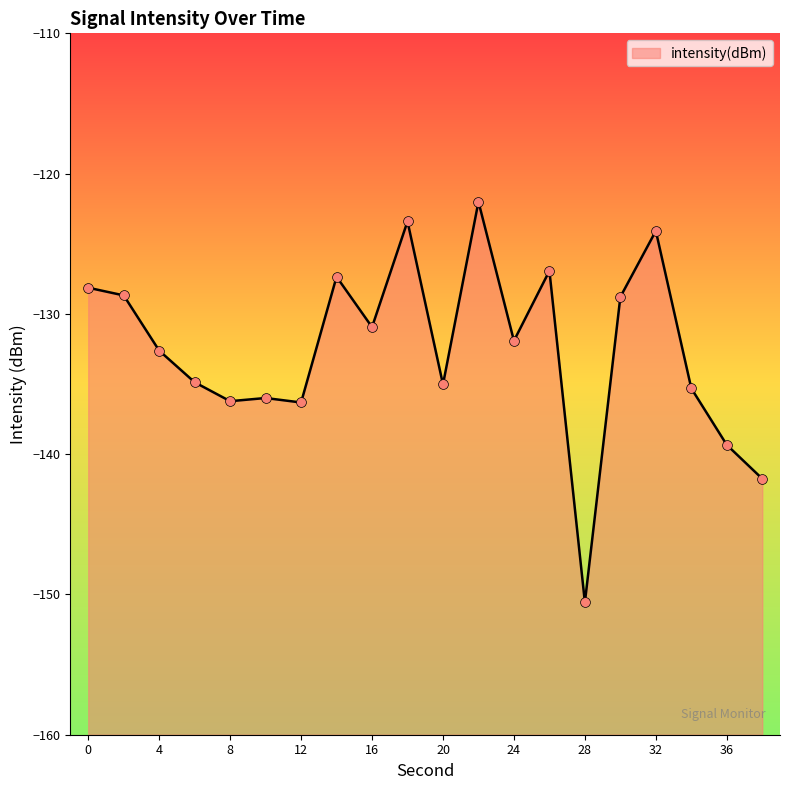

Between 28 and 38, which is larger?

38